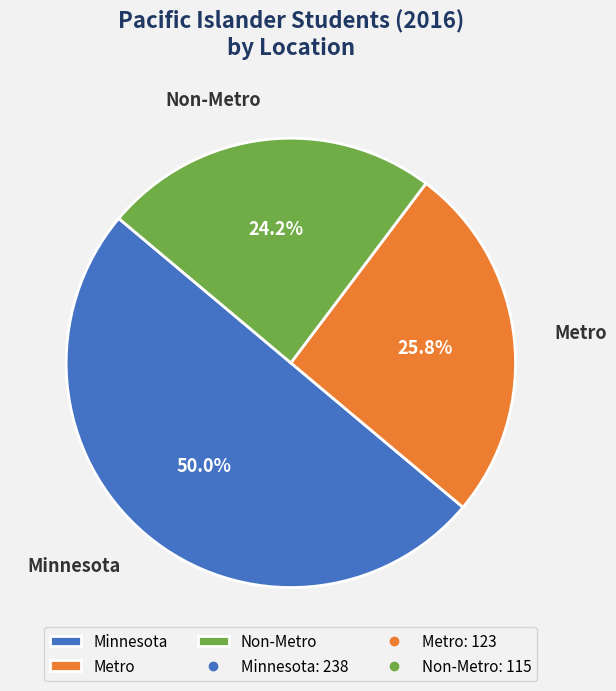

Rank the categories by value from lowest to highest.

Non-Metro, Metro, Minnesota